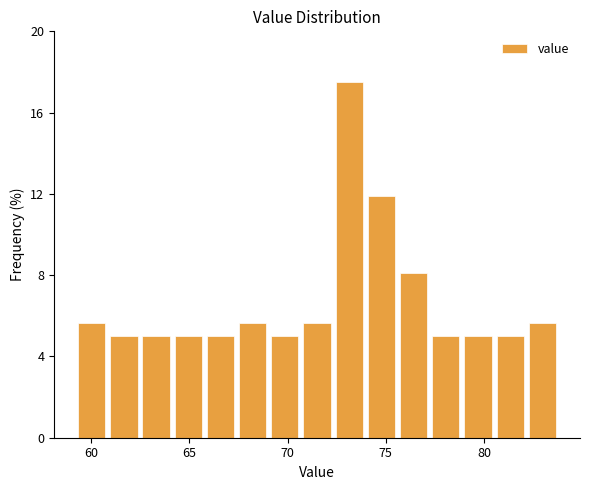

Around what value on the x-axis is the tallest bar? Give the approximate position of its centre, as read against the axis.

73.0